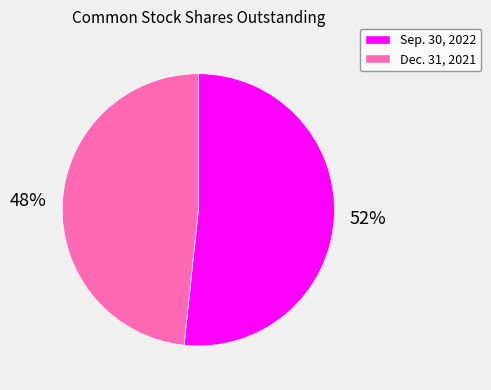

Is it true that Dec. 31, 2021 is 34% of the pie?

False